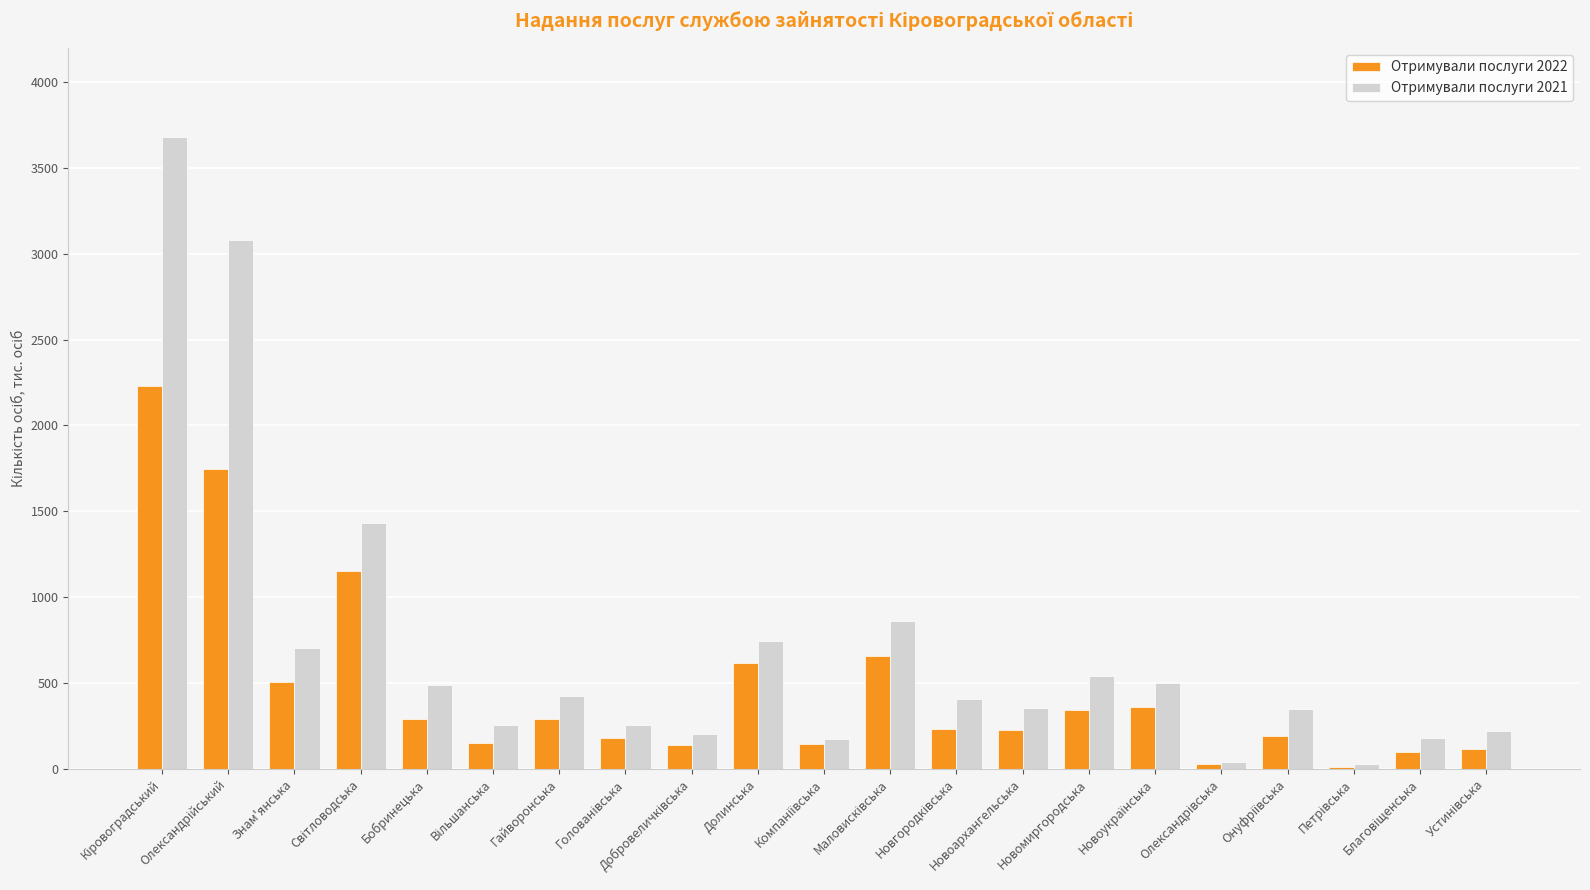

What is the sum of all Отримували послуги 2021 values?

14919